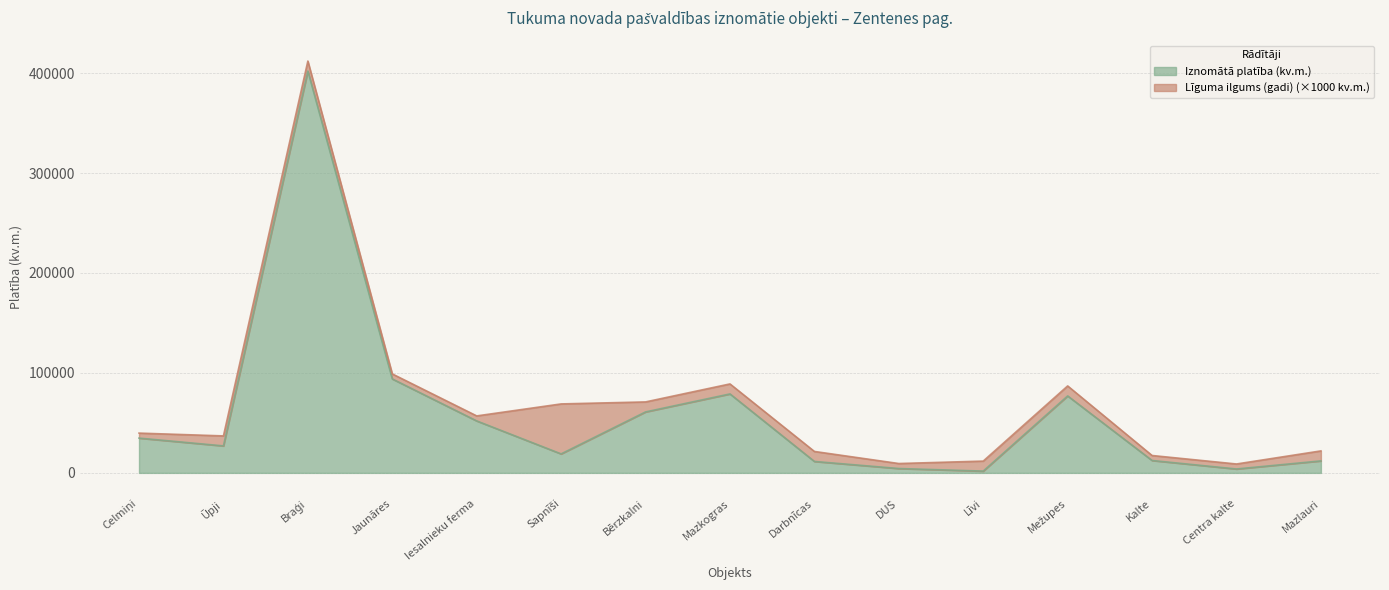

Reading left to right, what are all the values shown in this chart?

Celmiņi=34800	Ūpji=27000	Braģi=402000	Jaunāres=94000	Iesalnieku ferma=52000	Sapnīši=19000	Bērzkalni=61000	Mazkogras=79000	Darbnīcas=11450	DUS=4368	Līvi=1800	Mežupes=77000	Kalte=12400	Centra kalte=3911	Mazlauri=12000